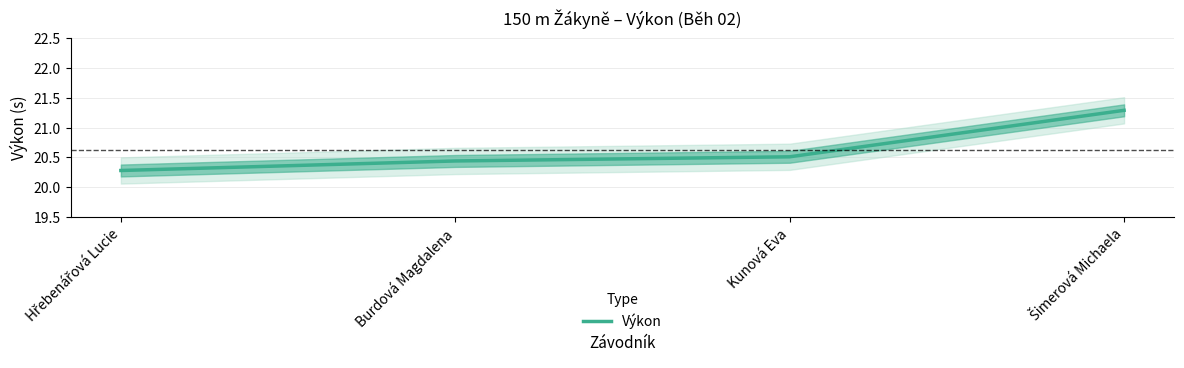

What is the difference between the values at Kunová Eva and Šimerová Michaela?

0.8